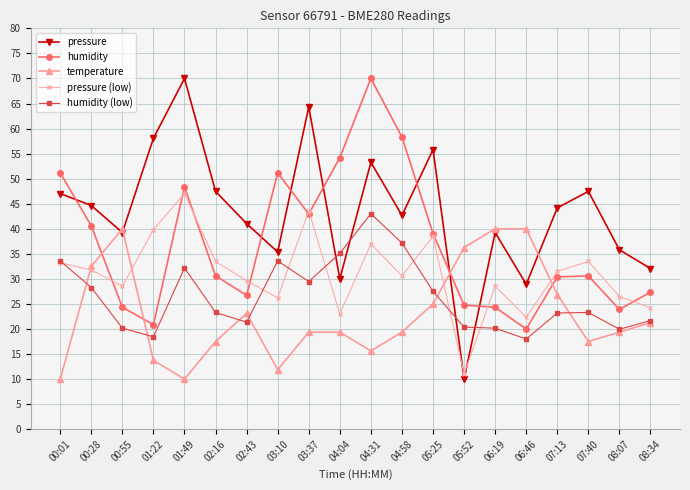

What is the difference between the maximum and minimum values in the pressure (low) series?

36.0